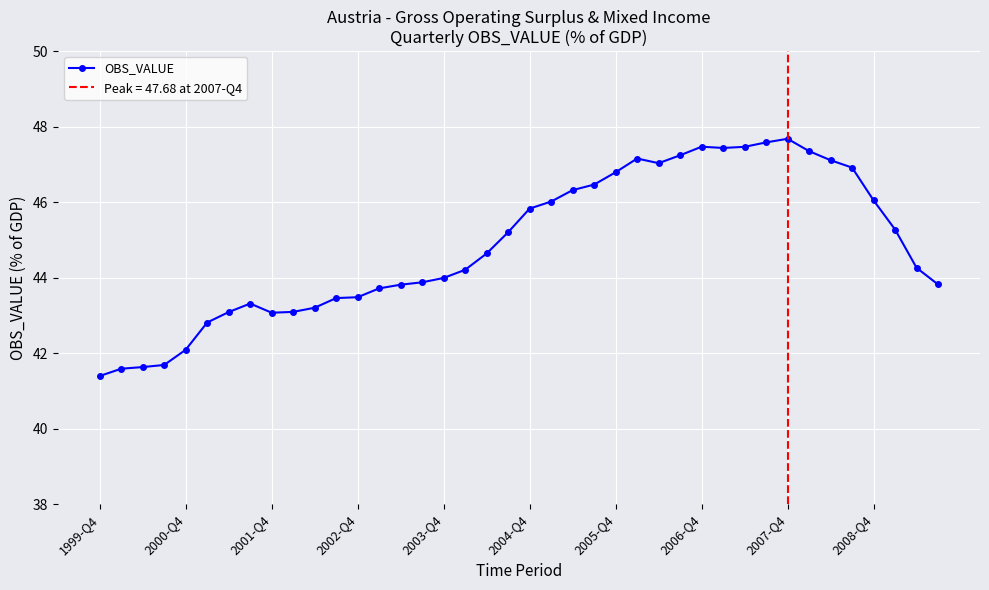

How many lines are shown in the chart?

1